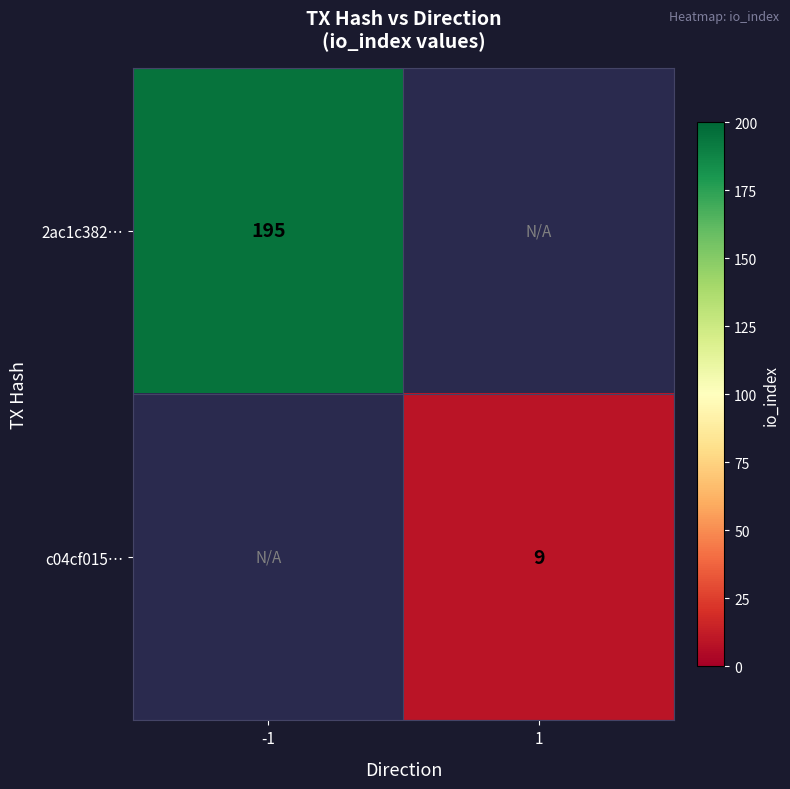

Is it true that 2ac1c382… equals 77 at -1?

False